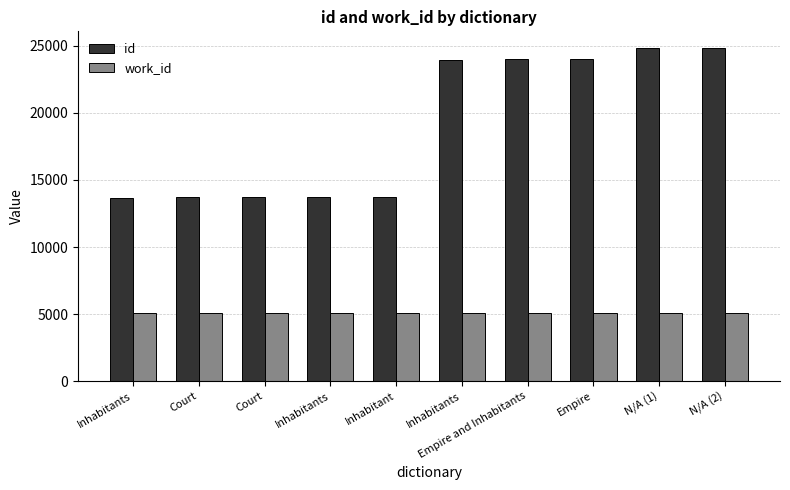

Which series has the widest spread of values?

id